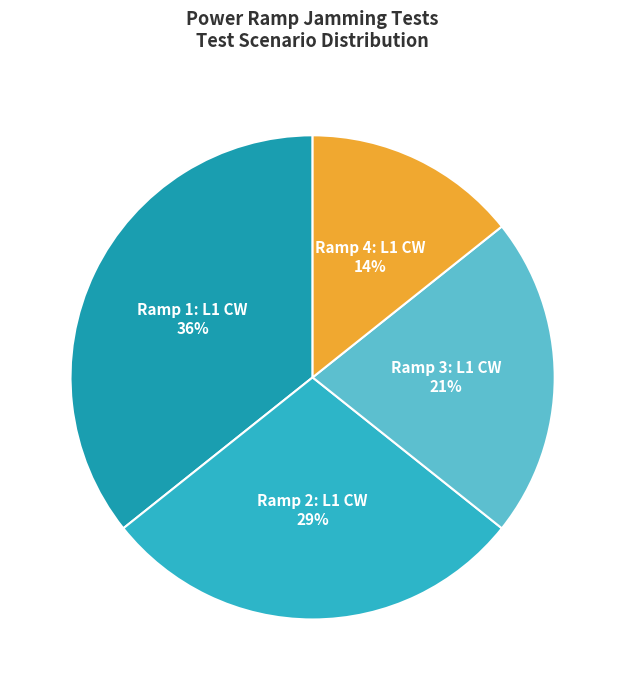

How many segments does this pie chart have?

4